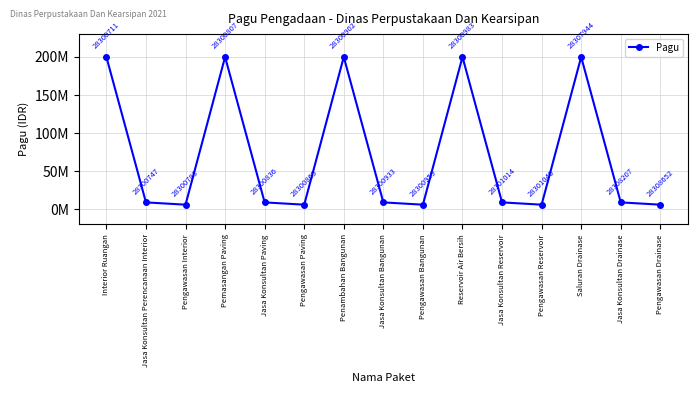

The chart shows a value of 200000000 at Interior Ruangan. True or false?

True